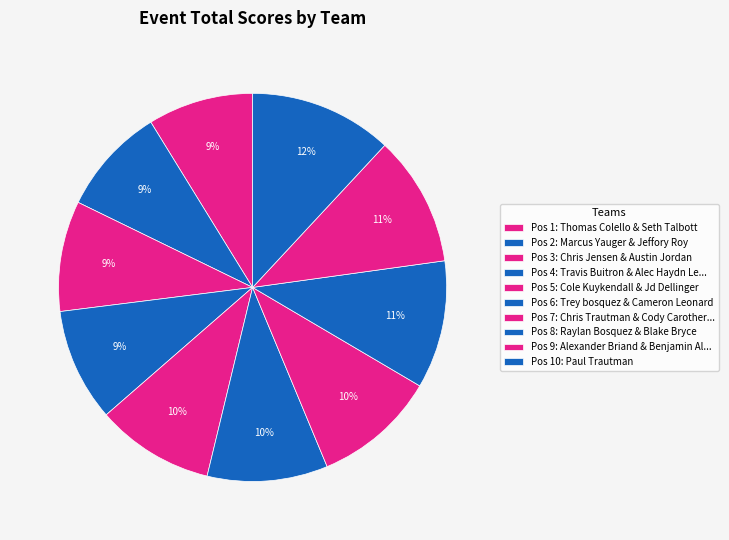

Count the number of slices in the pie.

10